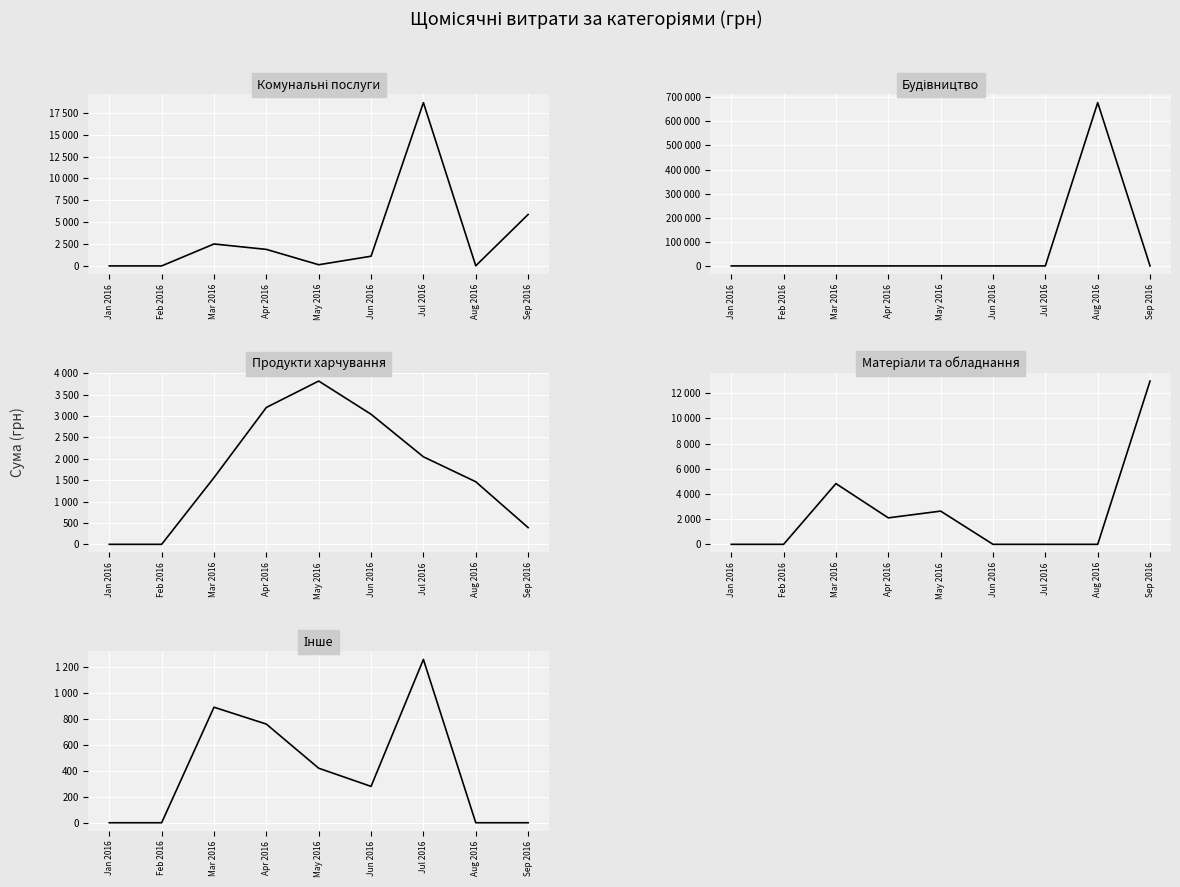

What are all the series names shown in the legend?

Комунальні послуги, Будівництво, Продукти харчування, Матеріали та обладнання, Інше